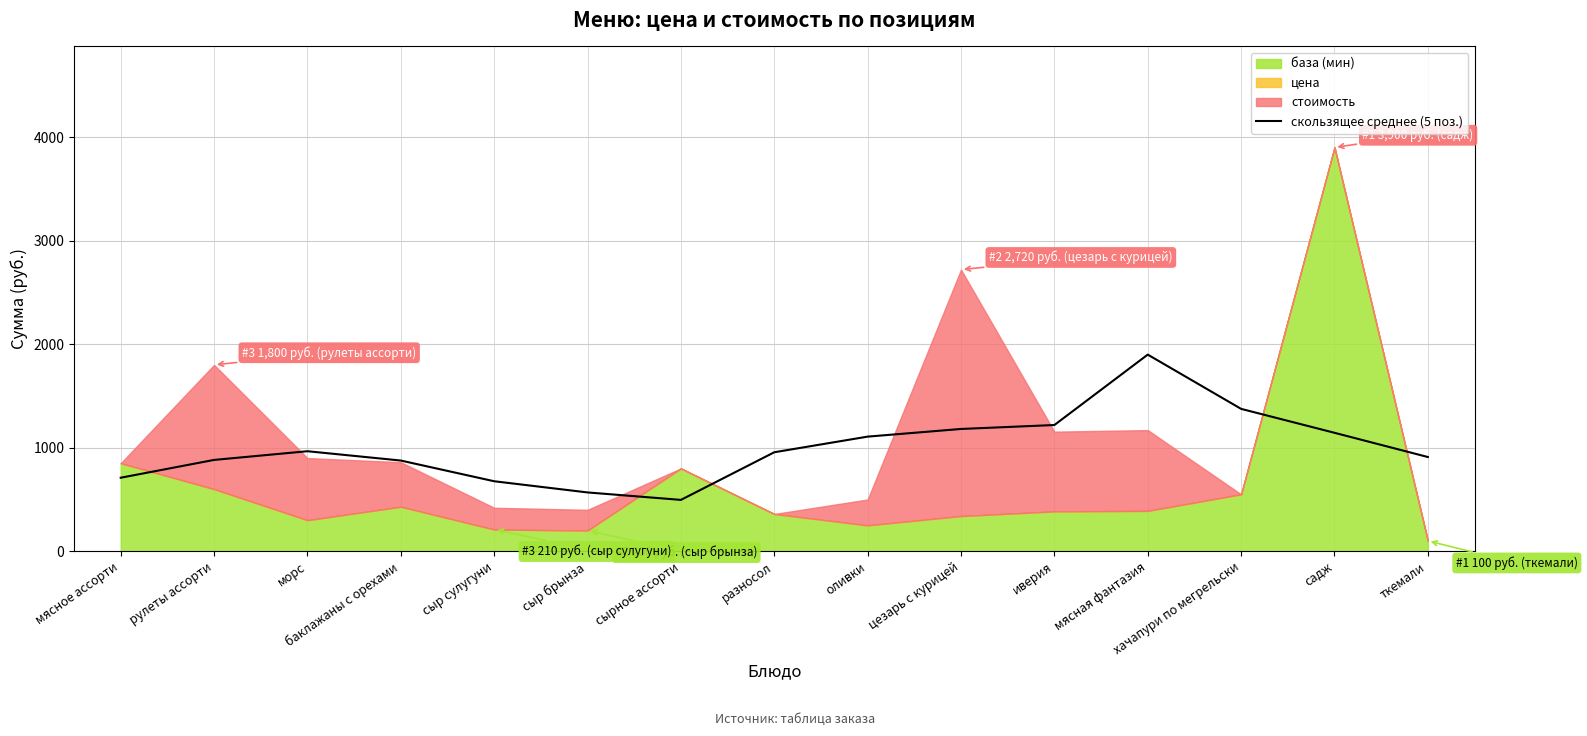

The скользящее среднее (5 поз.) series shows 1144 at садж. True or false?

True